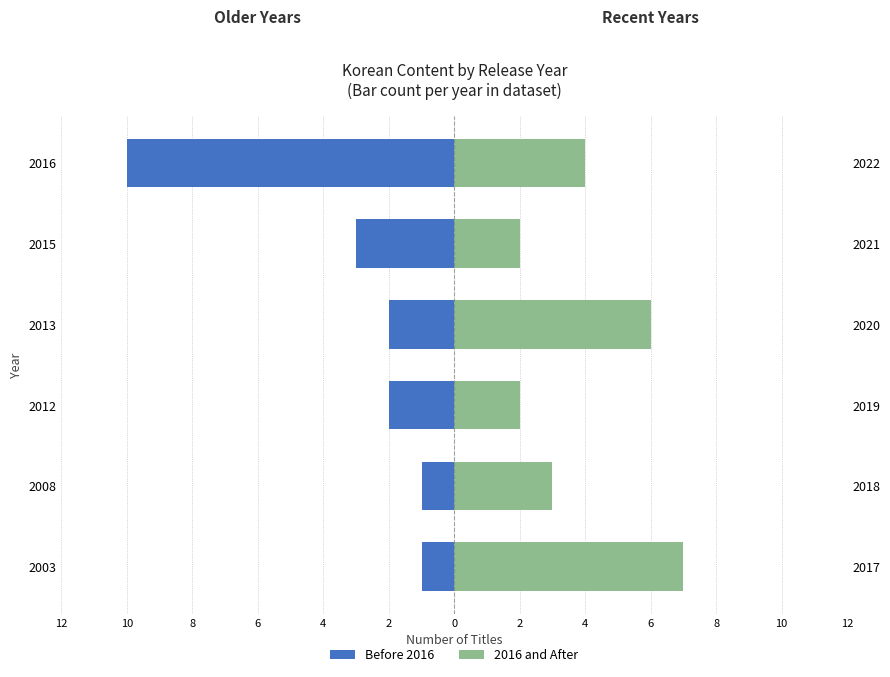

List the series in order of their overall mean, highest first.

2016 and After, Before 2016